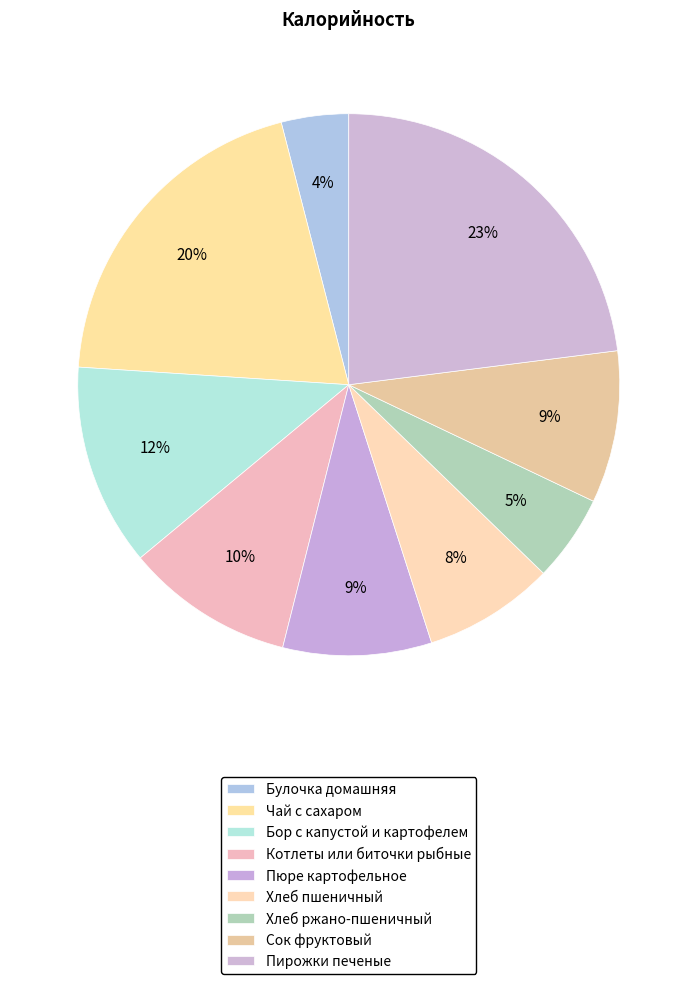

Approximately how many times larger is the value at Булочка домашняя compared to Хлеб ржано-пшеничный?

0.8